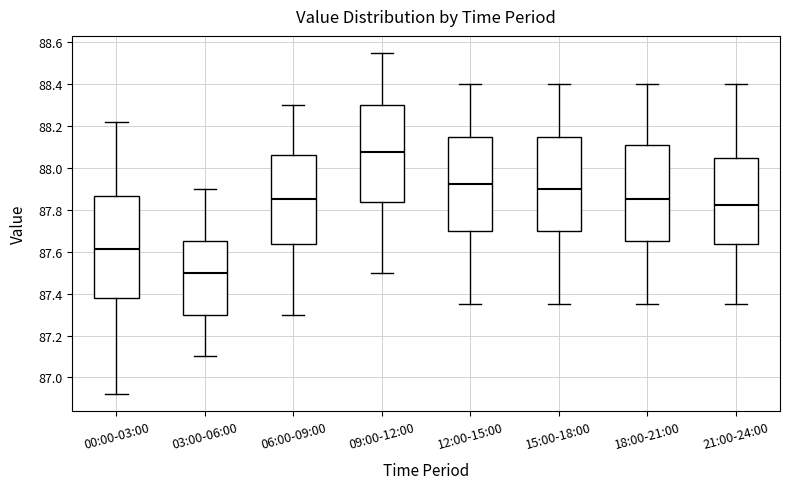

Which box has the highest median line?

09:00-12:00